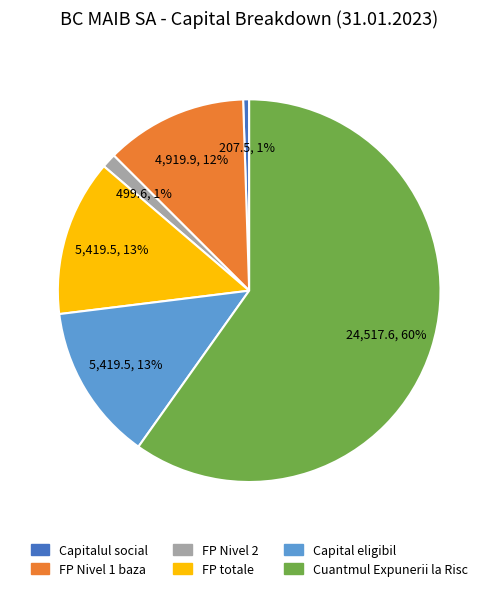

Is there any slice that represents more than half of the pie?

Yes